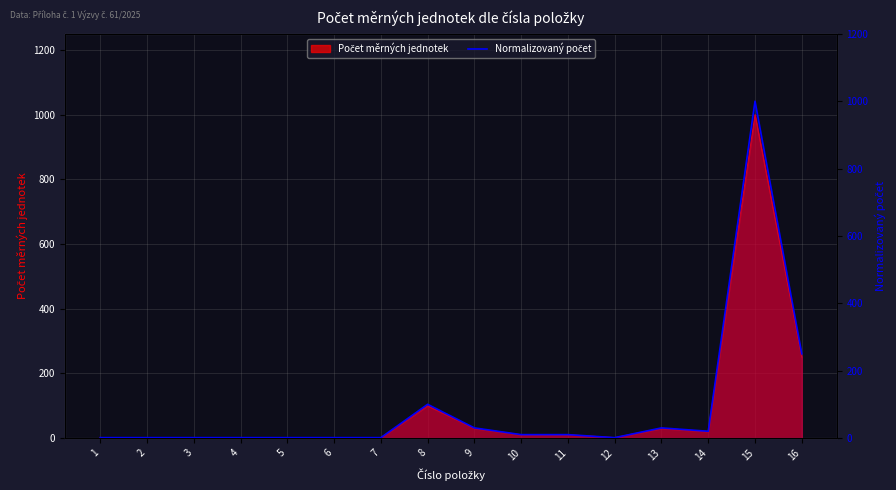

Between 9 and 11, which is larger?

9